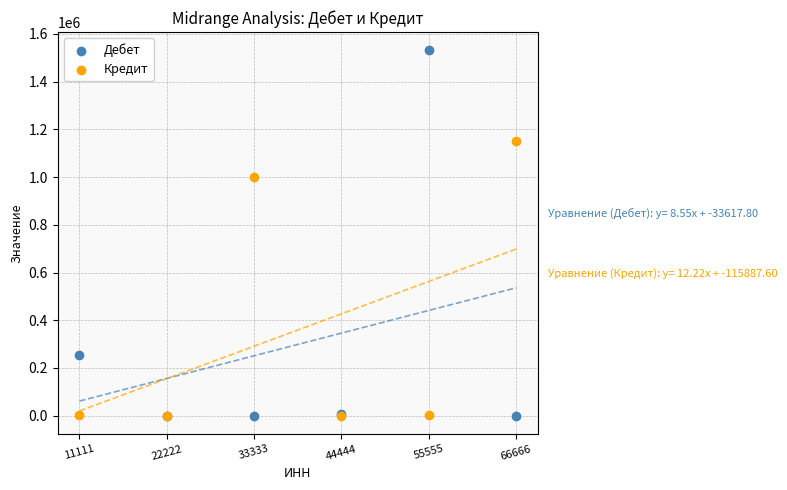

In the Дебет series, what Y value is closest to 765765?

255255